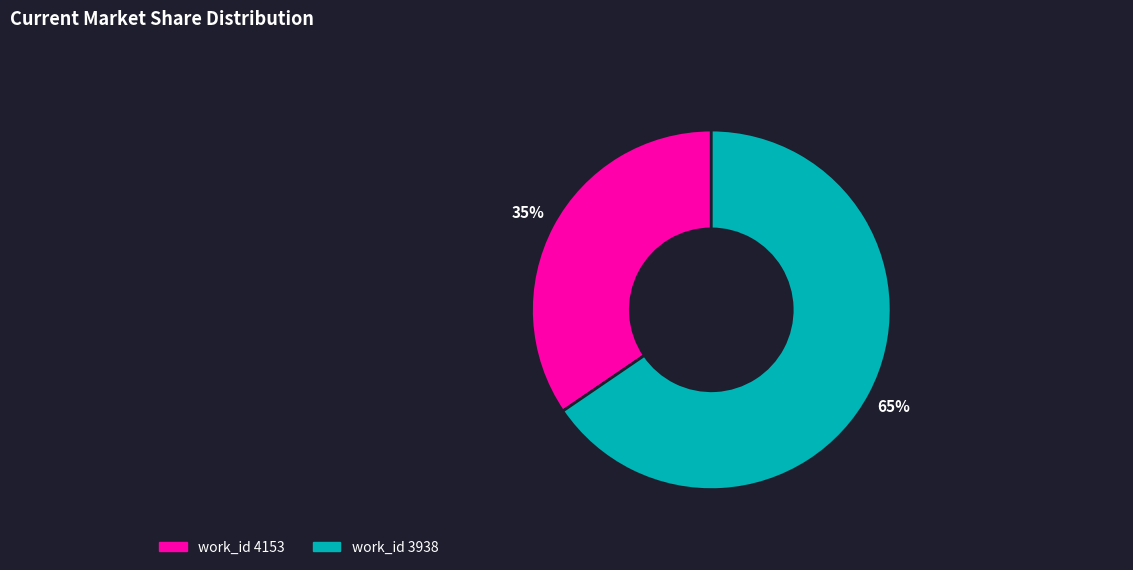

To the nearest percent, what is the average slice percentage?

50%